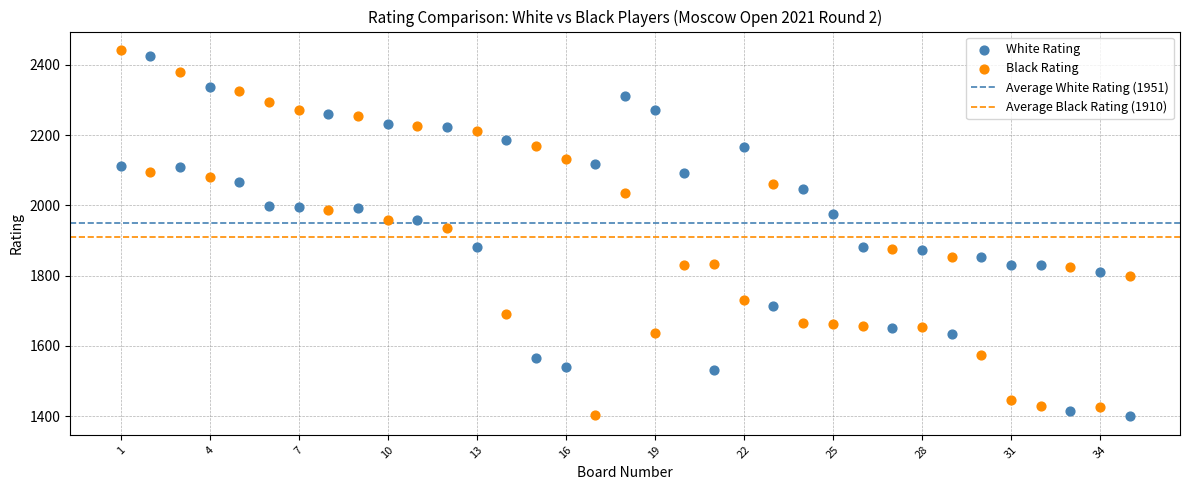

What is the X range (max minus min) for the scatter plot?

34